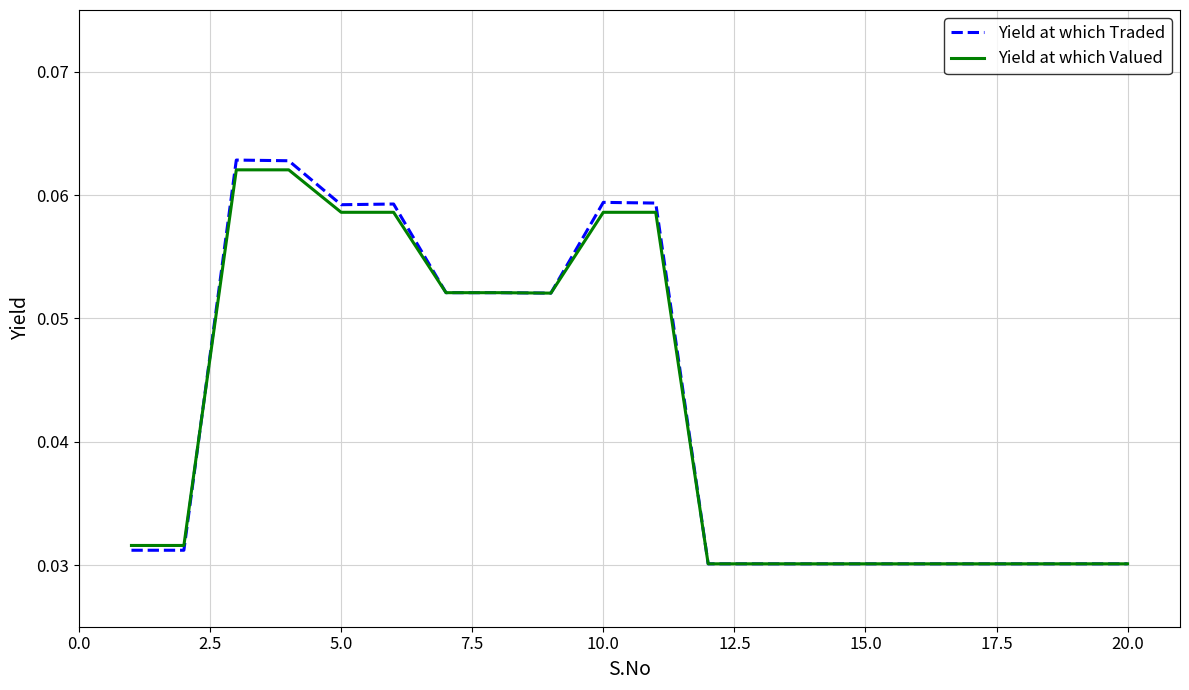

Which series has the largest range (max minus min)?

Yield at which Traded